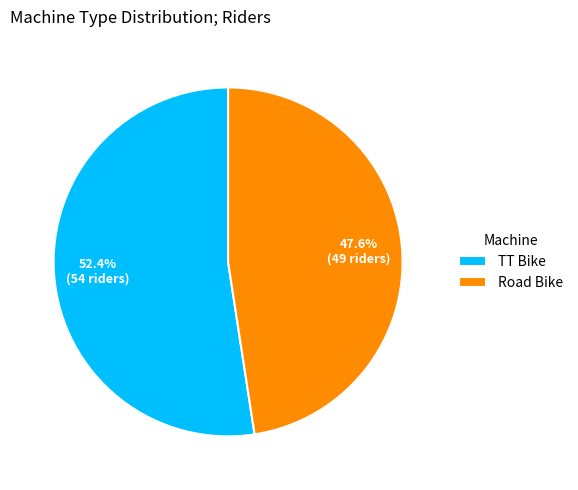

How many segments does this pie chart have?

2